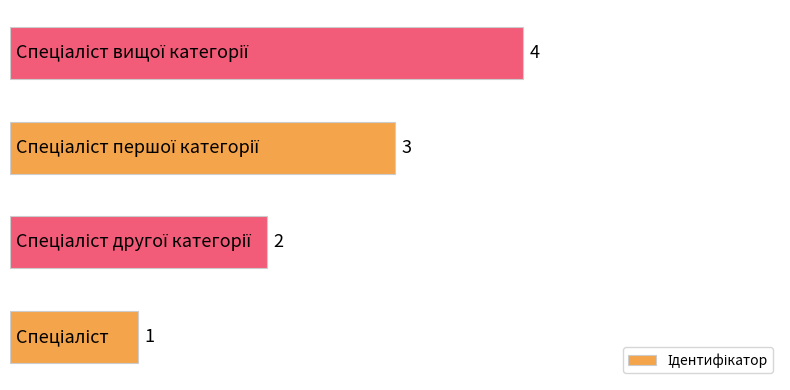

What is the greatest value displayed?

4